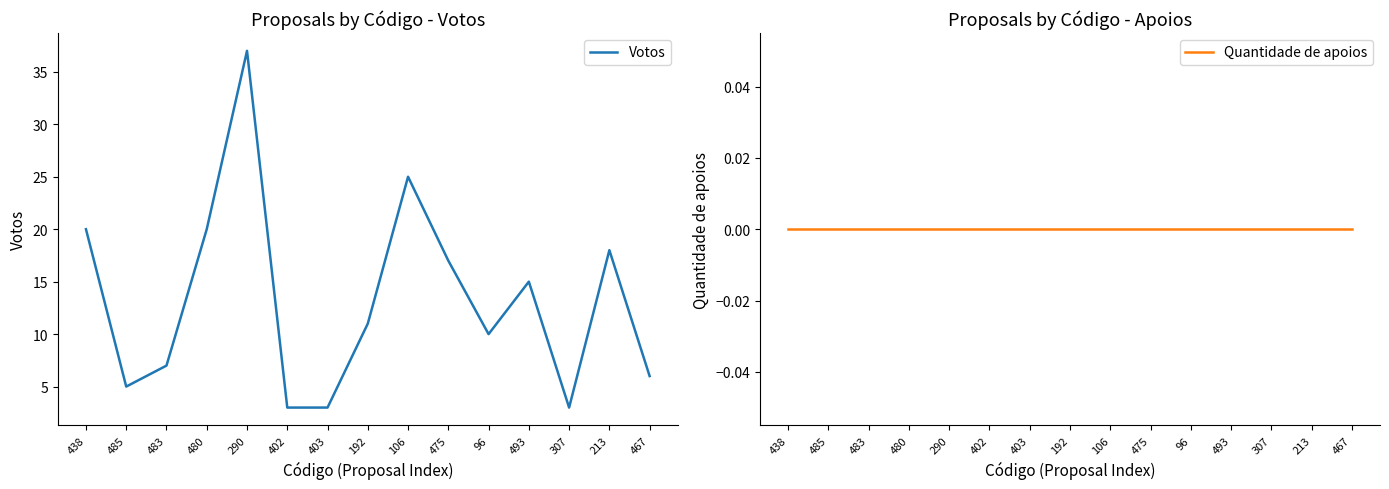

The value of Quantidade de apoios at 438 is 0. True or false?

True